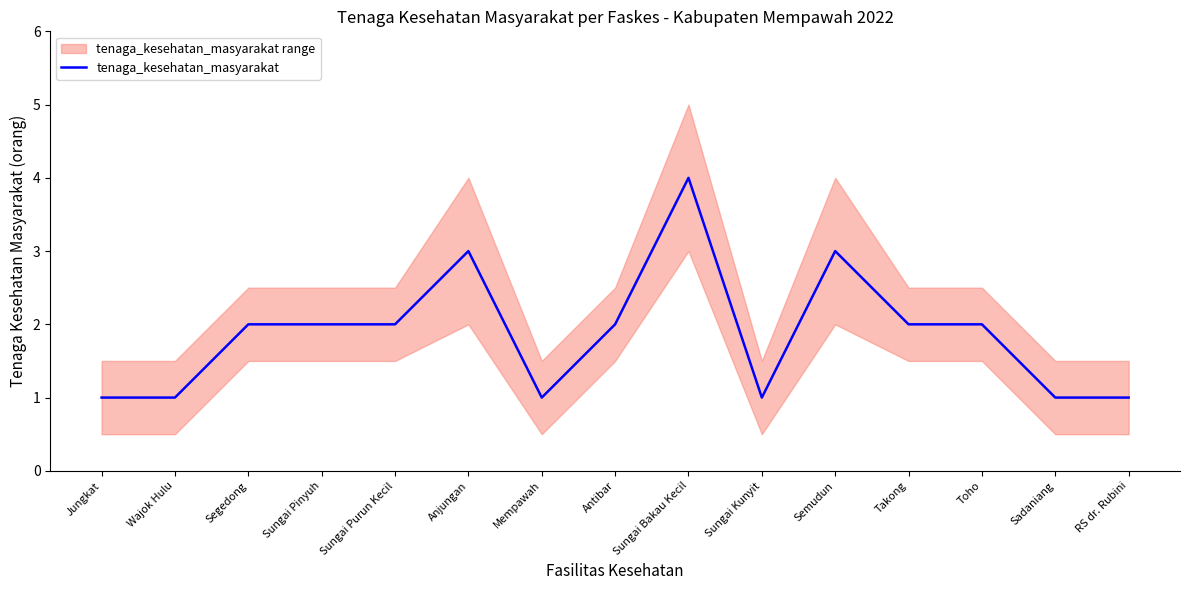

How many interior local peaks (higher than both neighbors) does the data have?

3